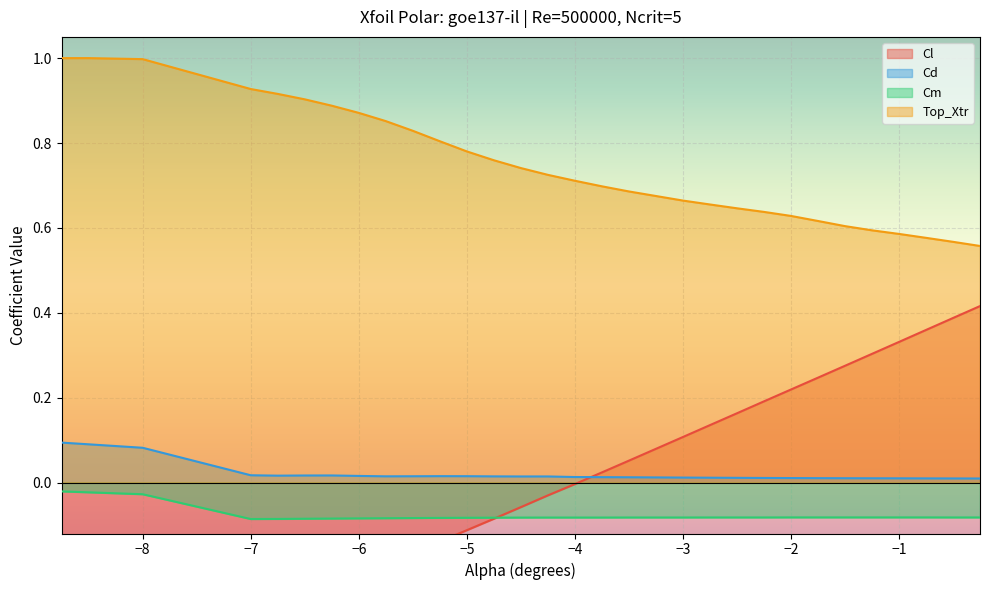

True or false: Top_Xtr and Cm intersect in this chart.

False